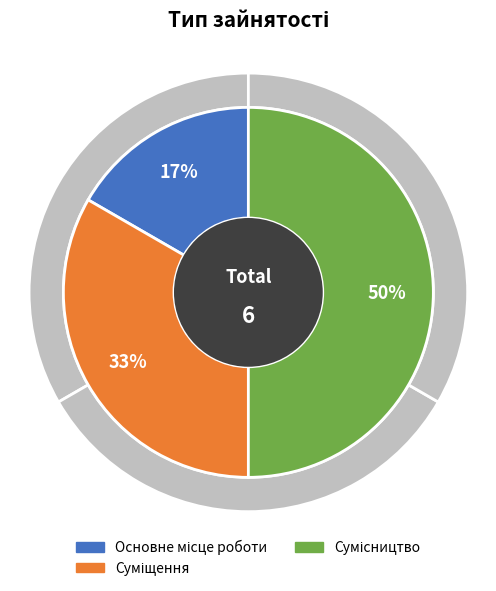

The Сумісництво slice represents 50% of the pie. True or false?

True